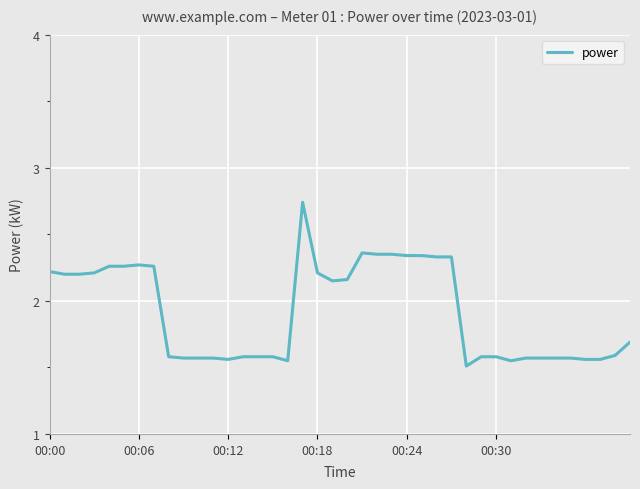

What is the smallest value displayed?

1.5